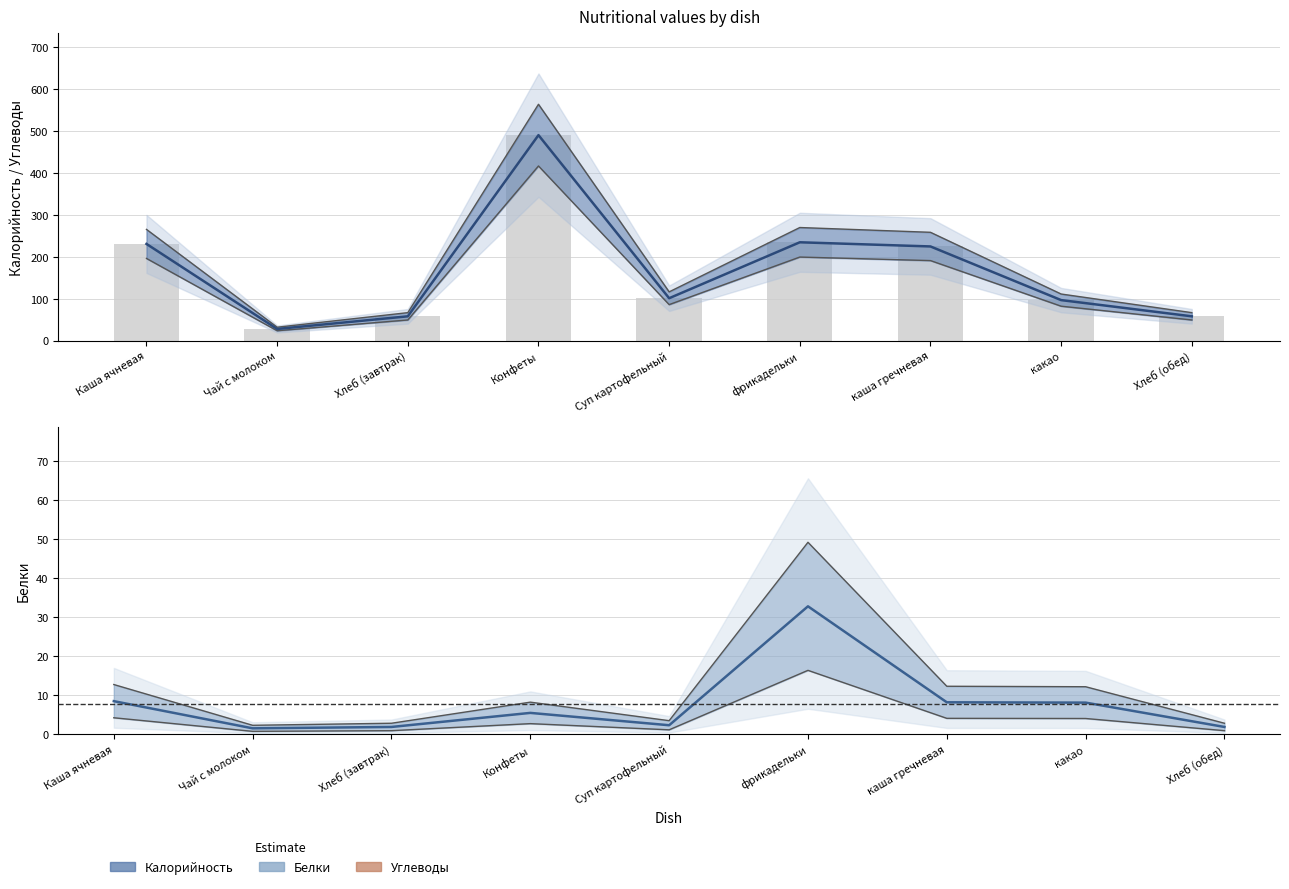

True or false: Калорийность has a value of 391.6 at каша гречневая.

False